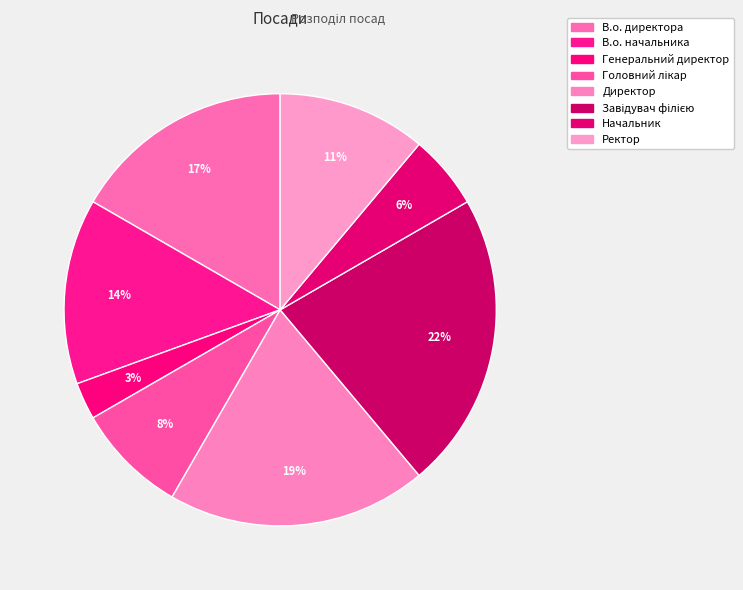

To the nearest percent, what is the average slice percentage?

12%